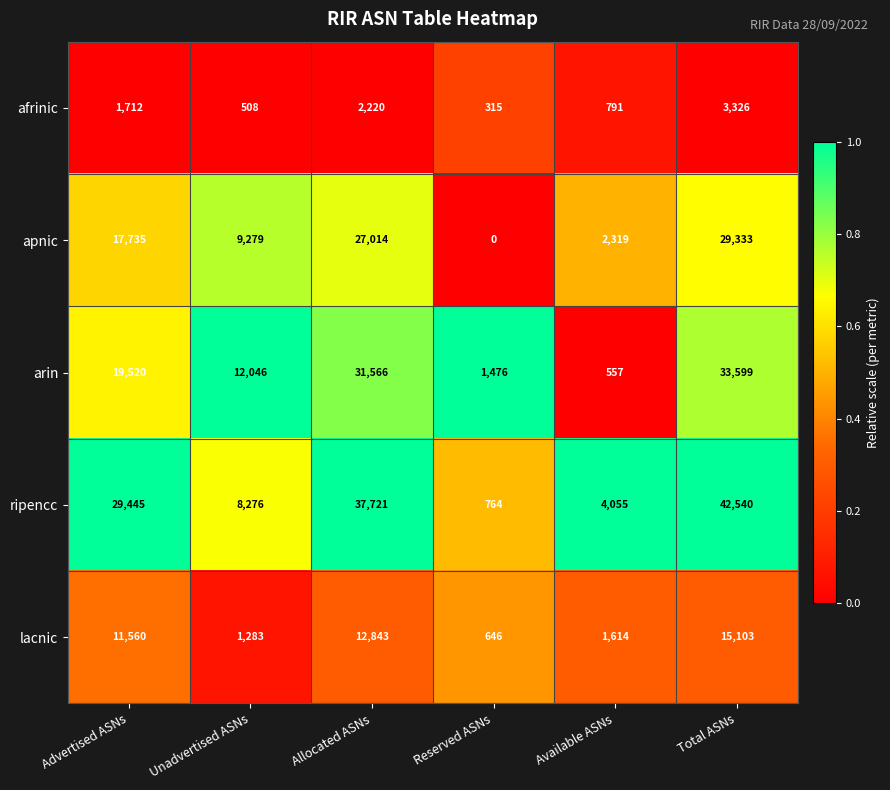

What is the spread (max minus min) of values at Reserved ASNs?

1476